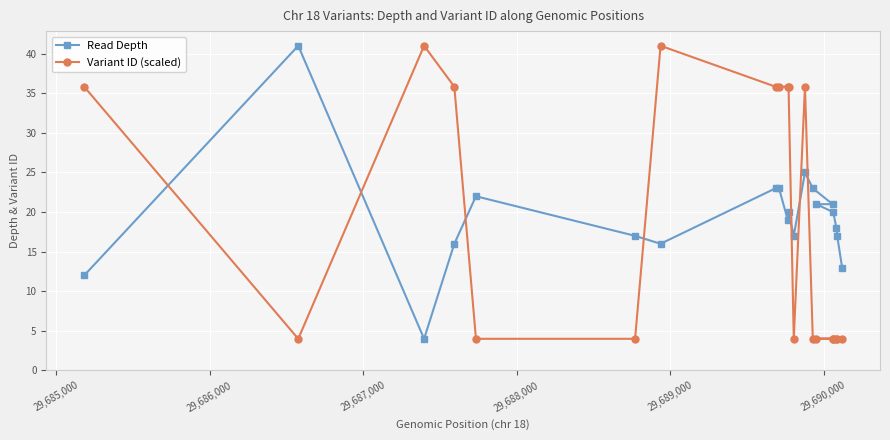

What is the smallest value displayed?

4.0